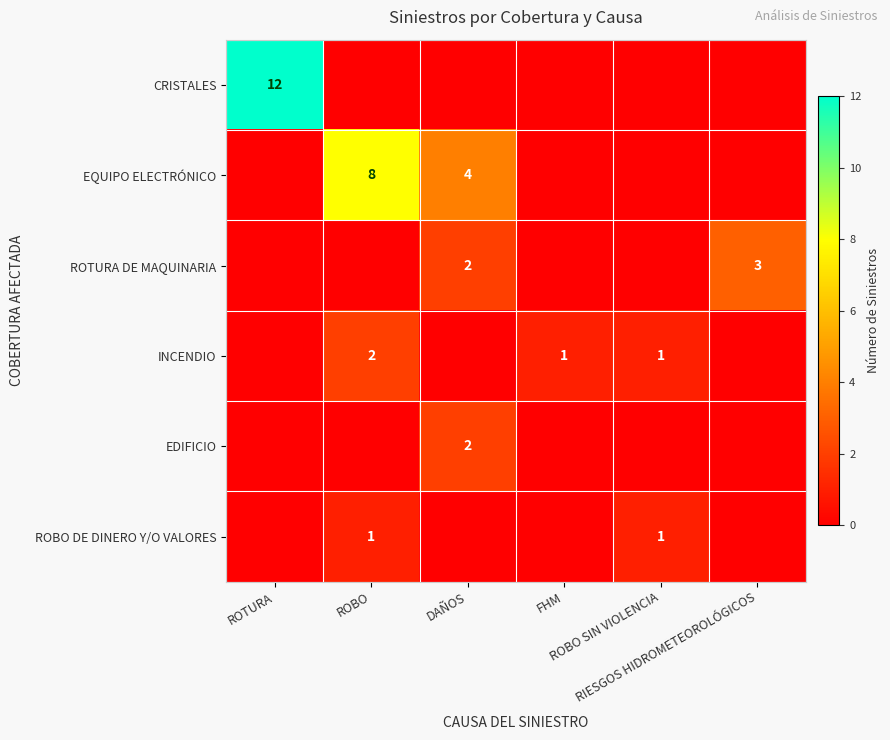

Count the number of data series in this chart.

6